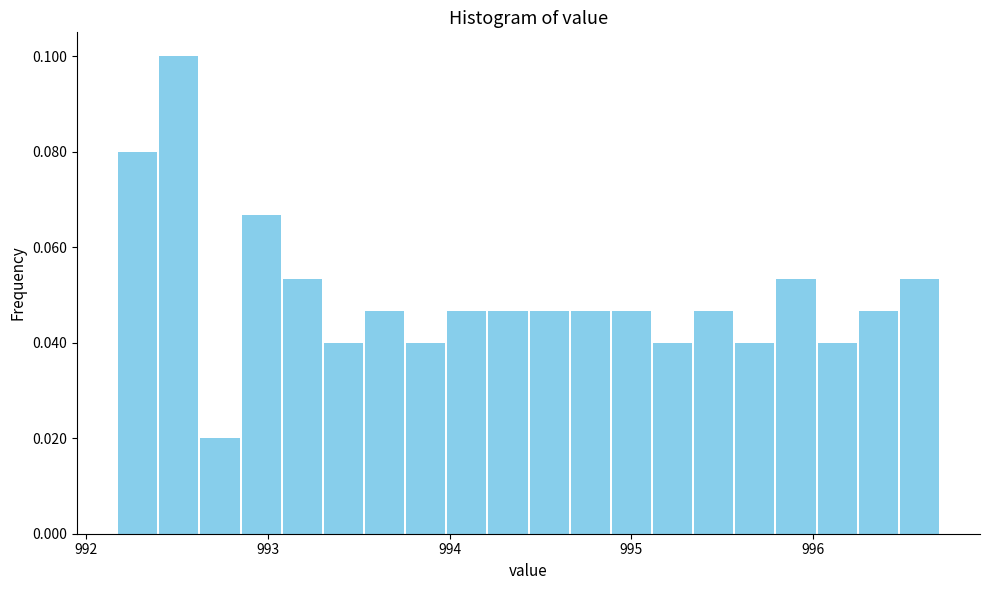

Read against the x-axis, roughly where is the centre of the tallest bar?

992.5